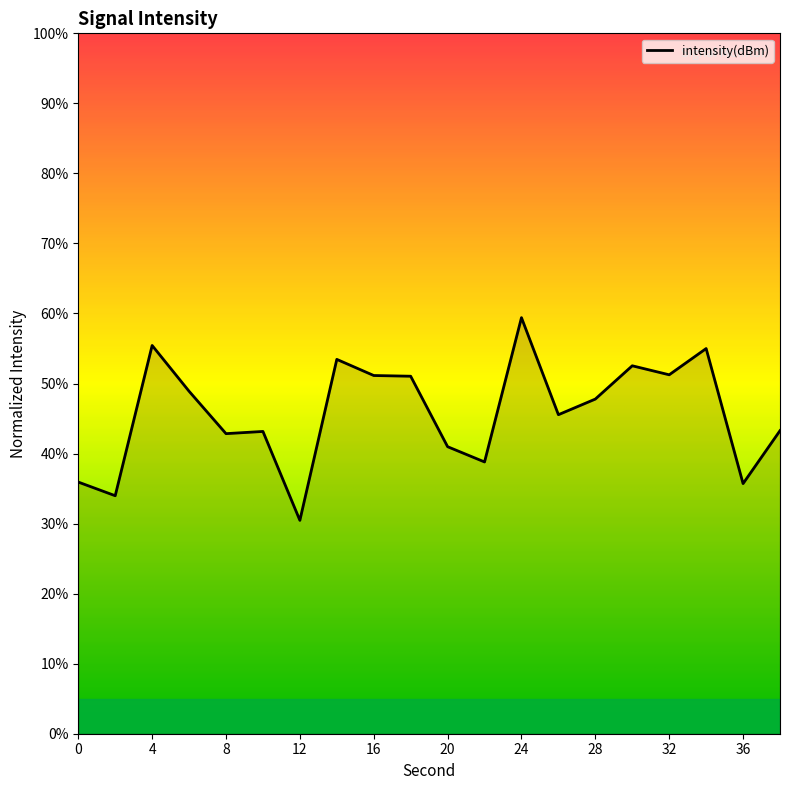

What is the greatest value displayed?

59.4